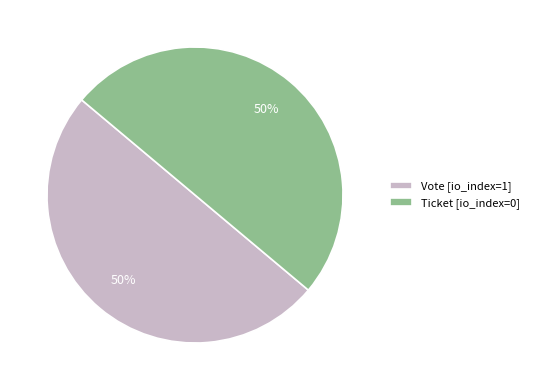

The Vote [io_index=1] slice represents 50% of the pie. True or false?

True